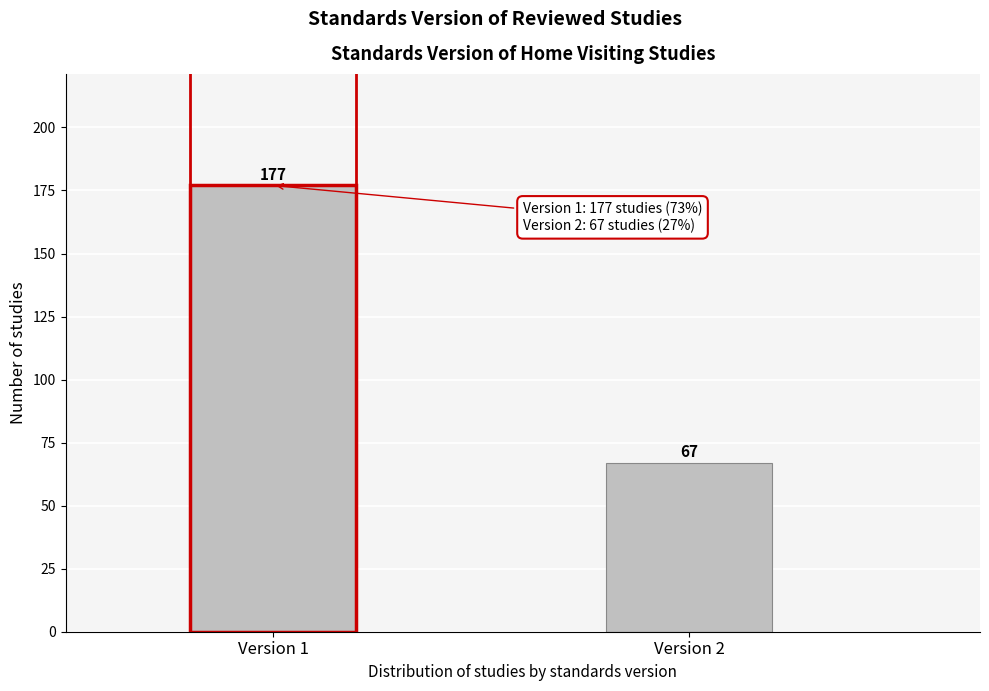

Reading right to left, list all the values displayed in this chart.

Version 2=67	Version 1=177